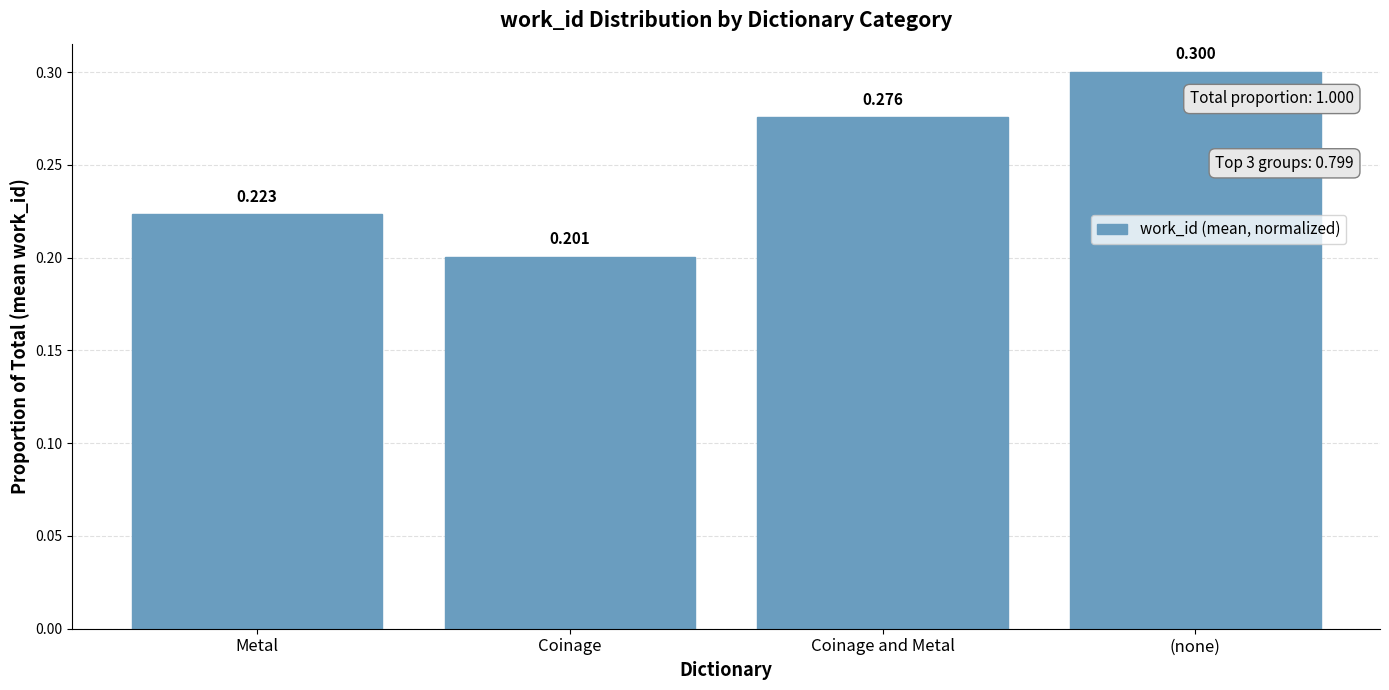

Are the bars horizontal?

No